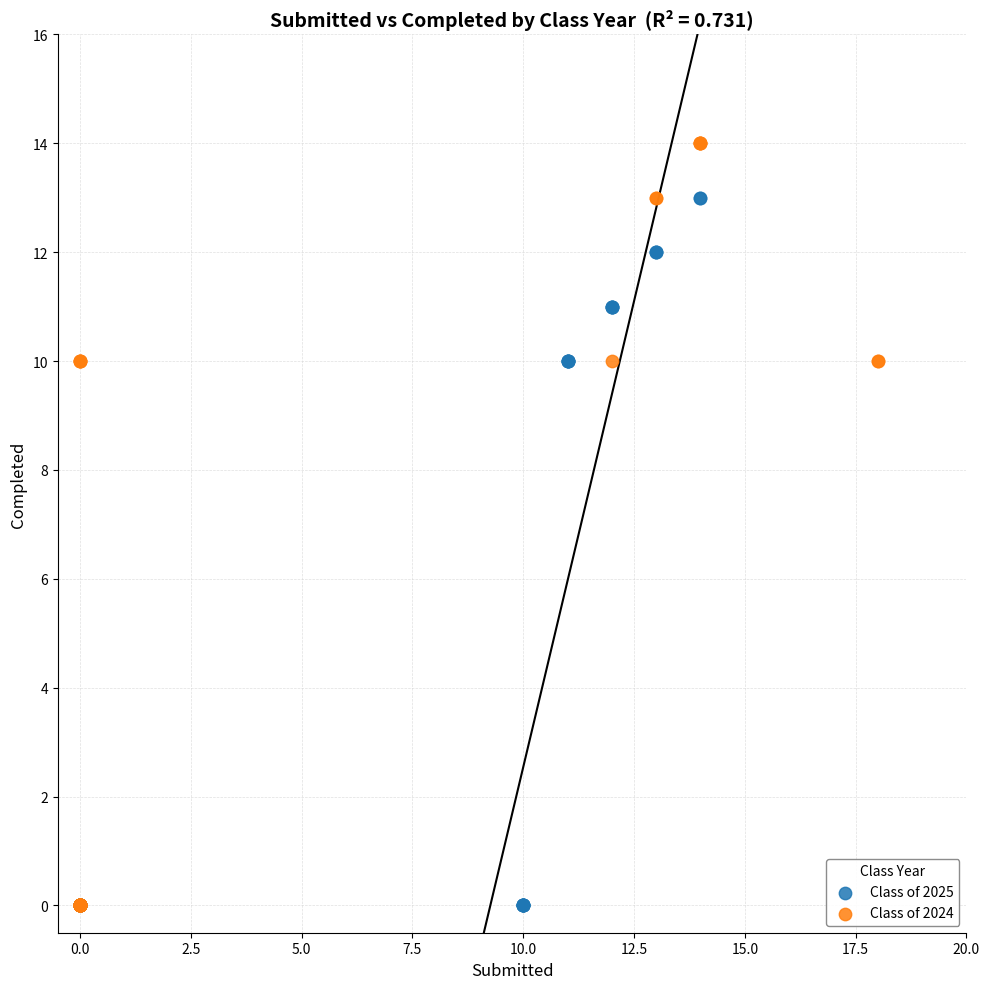

Which series reaches the maximum Y coordinate?

Class of 2024